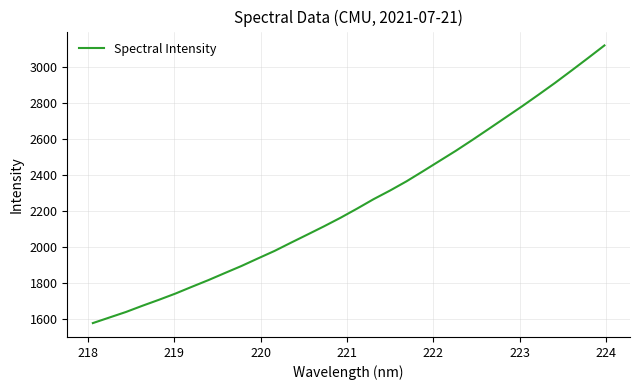

What is the difference between the maximum and minimum values?

1539.6